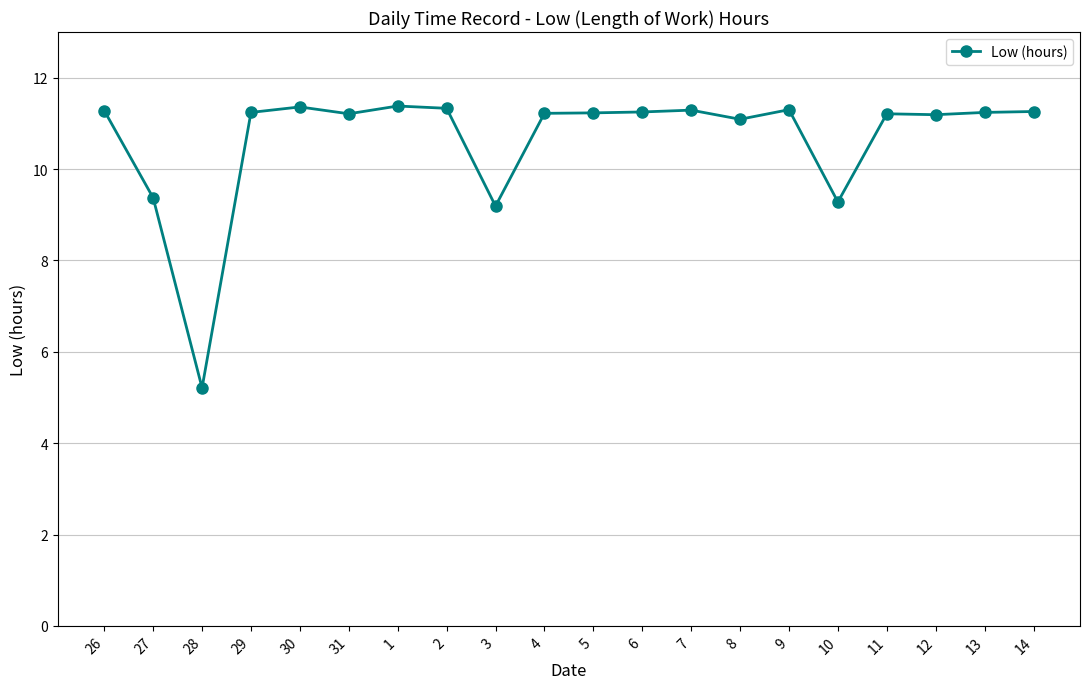

What is the greatest value displayed?

11.4